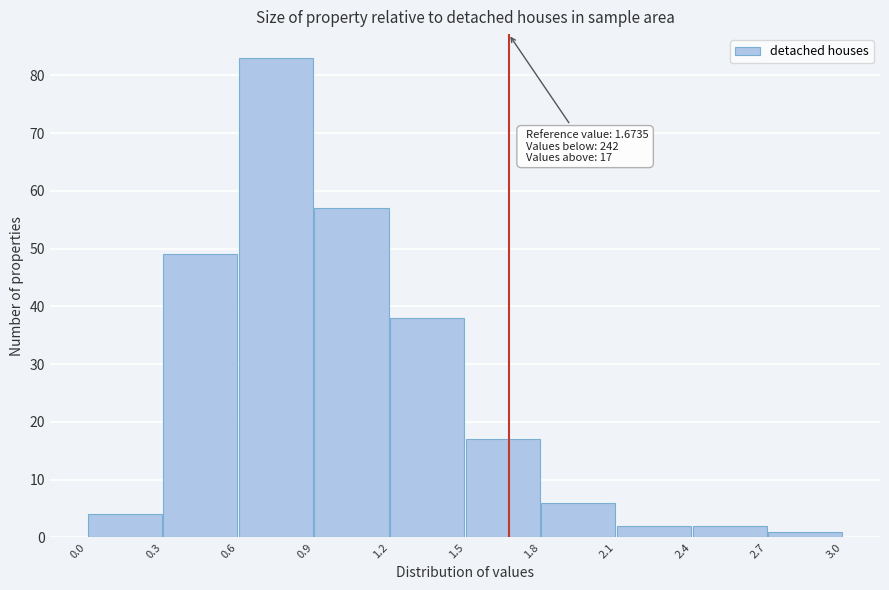

Which range on the x-axis has the tallest bar?

0.6 to 0.9